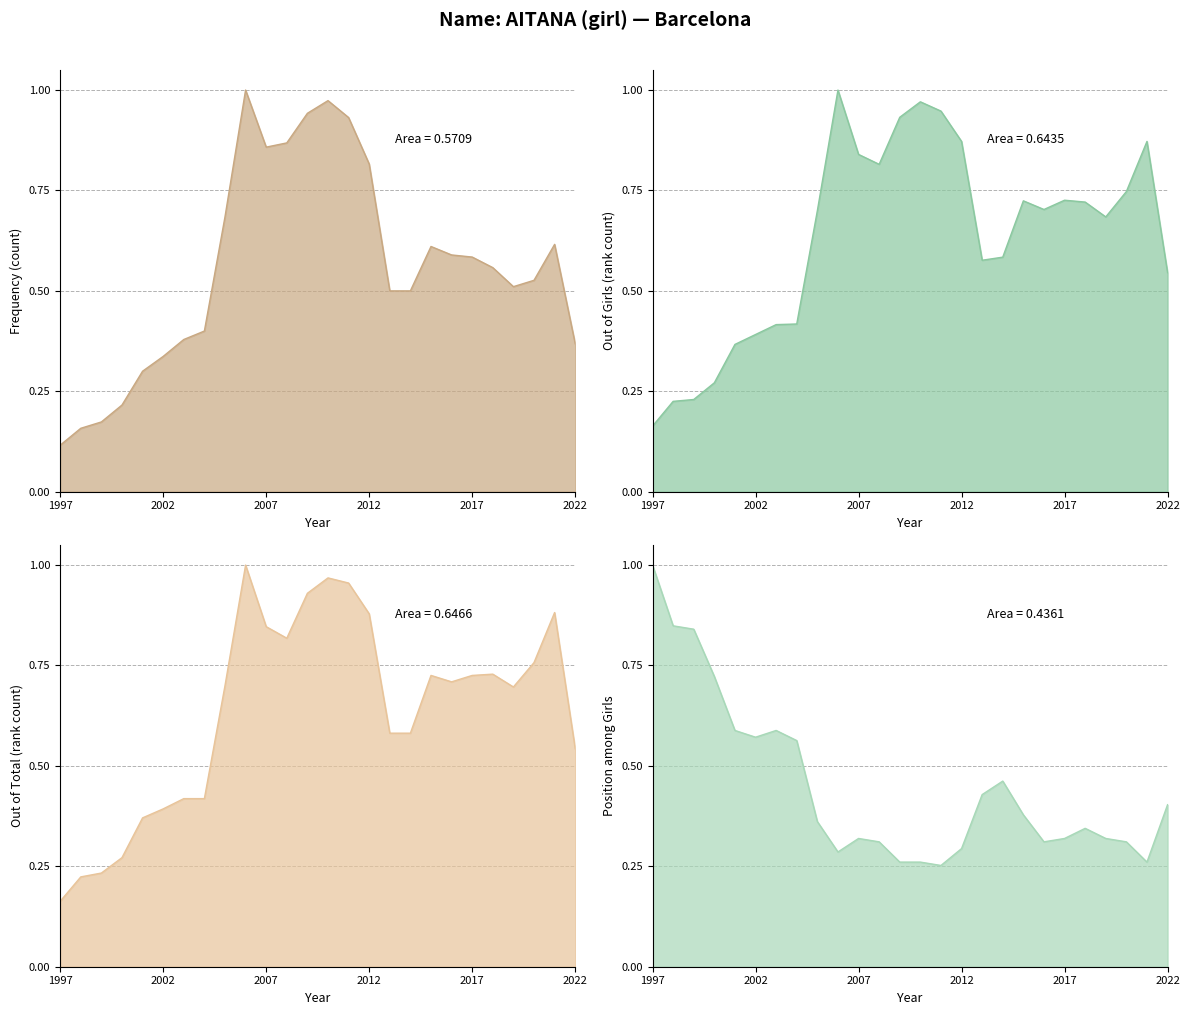

True or false: out. Girls has a value of 0.6 at 2013.

True